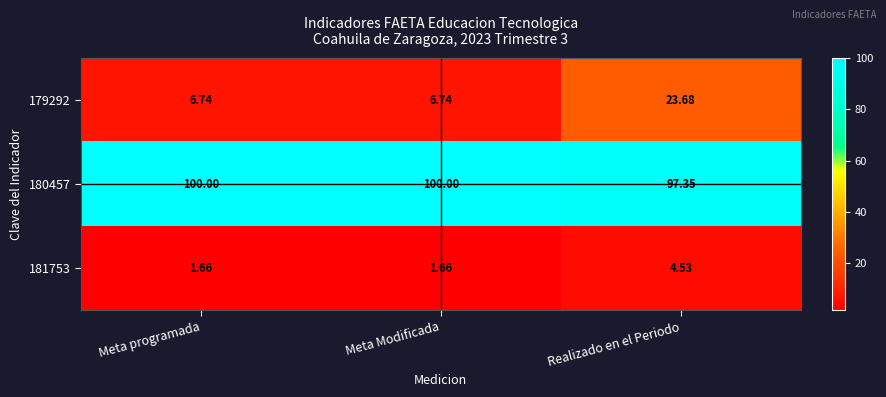

Which series changed the most between Meta Modificada and Realizado en el Periodo?

179292